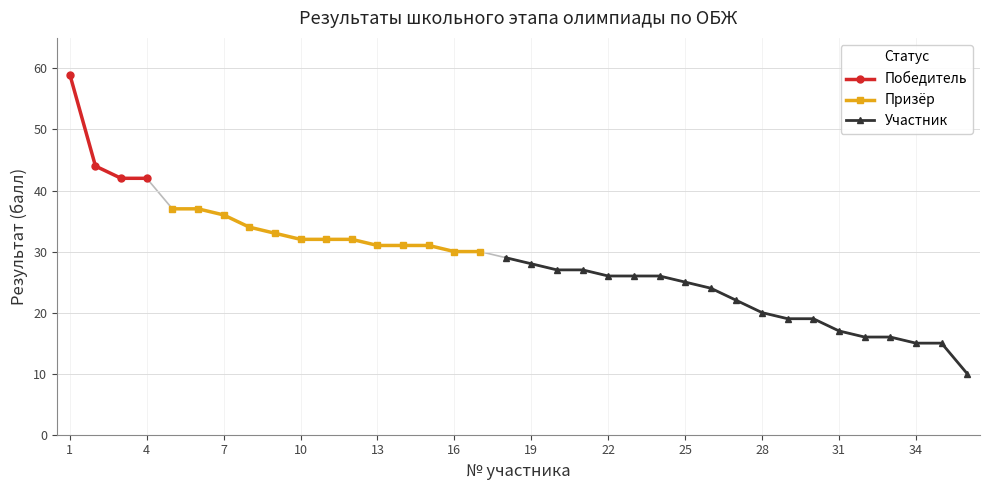

True or false: Победитель has more than 2 points higher than both neighbors.

False